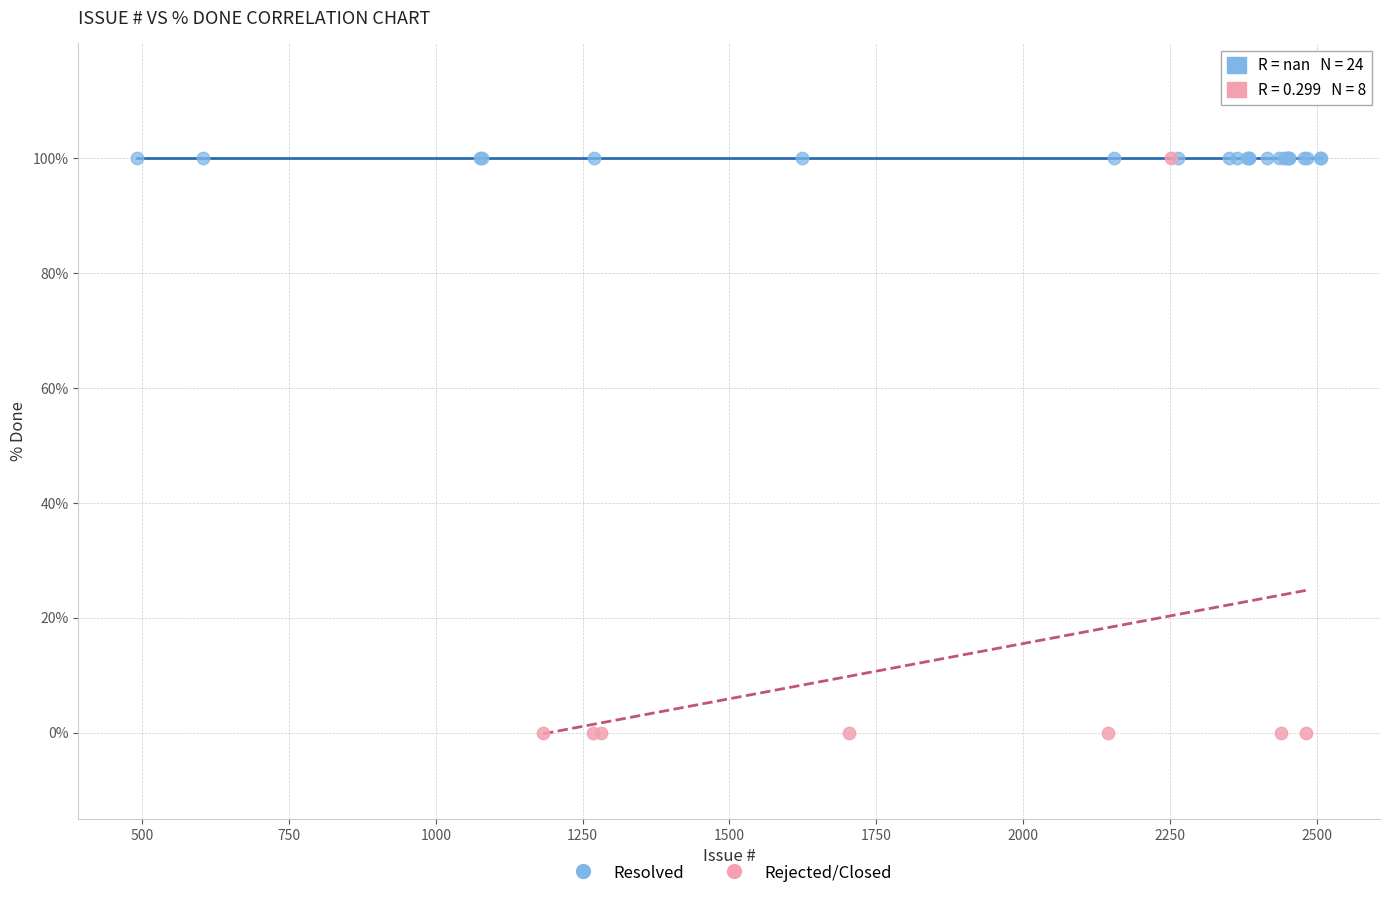

Which series reaches the minimum Y coordinate?

Rejected/Closed